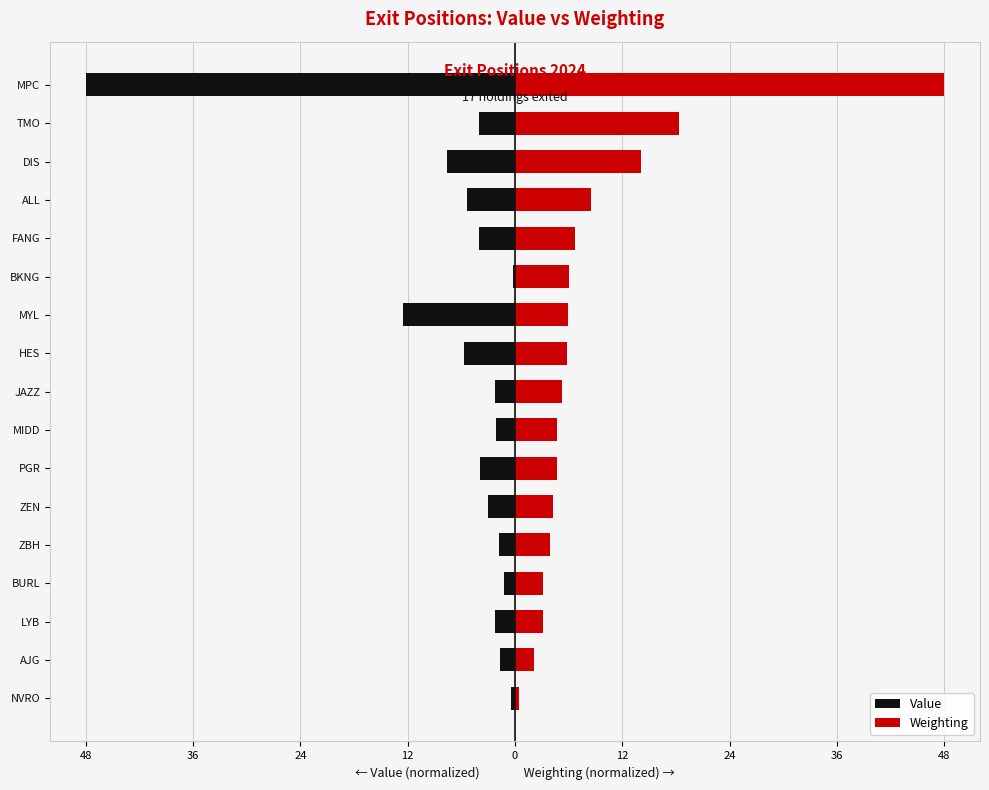

How many values in the Weighting series are below 5?

8